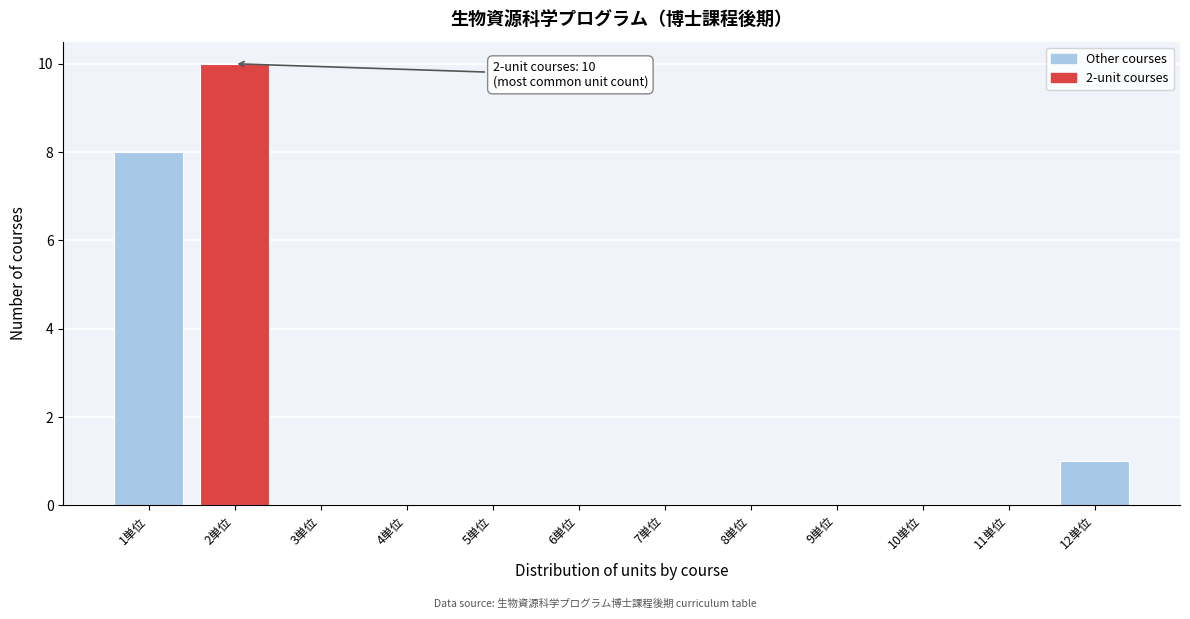

Which range on the x-axis has the tallest bar?

1.5 to 2.5